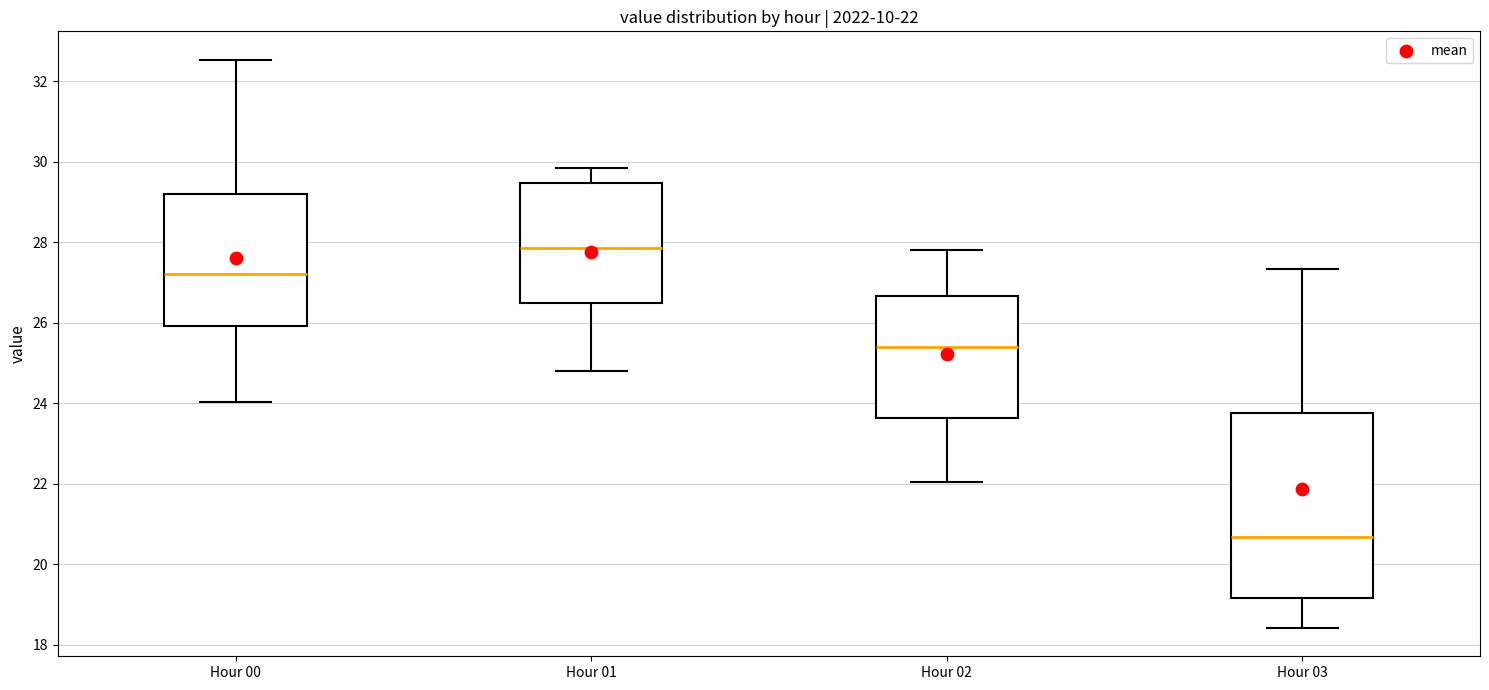

Which box's median line is the highest?

Hour 01